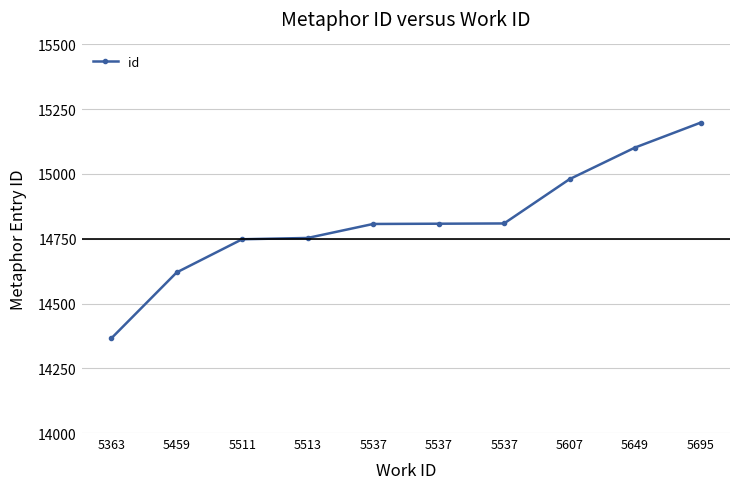

What is the minimum value shown in the chart?

14365